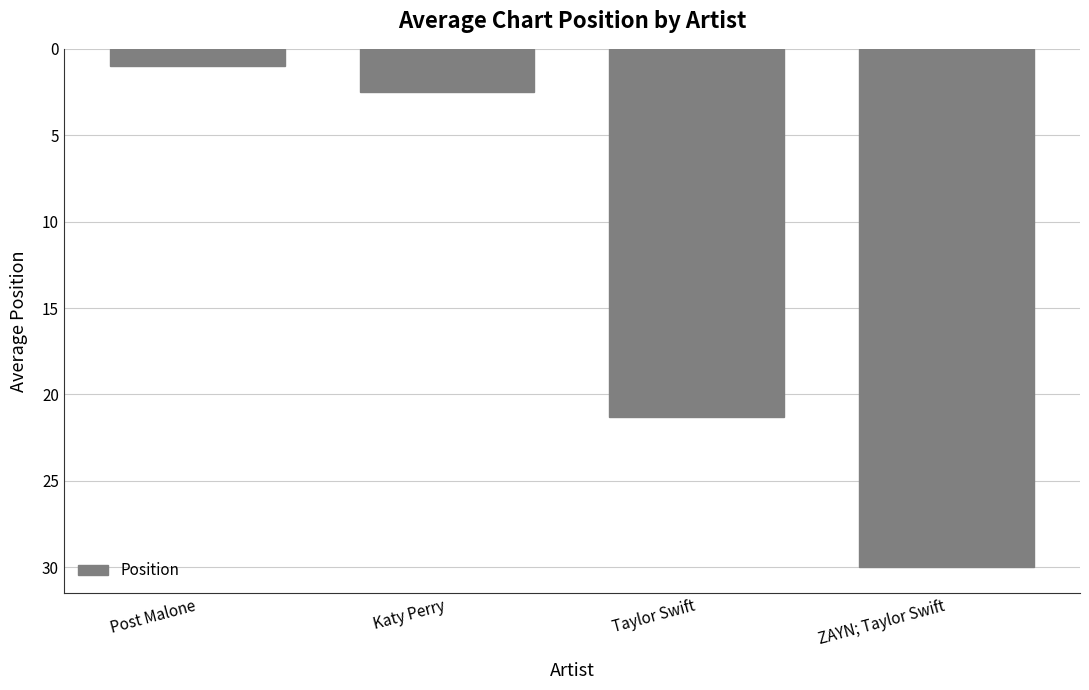

What is the maximum value shown in the chart?

30.0